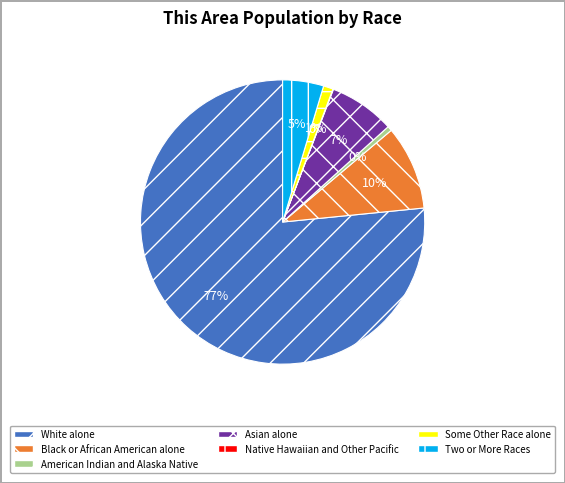

How much of the chart is everything except Black or African American alone?

90.4%